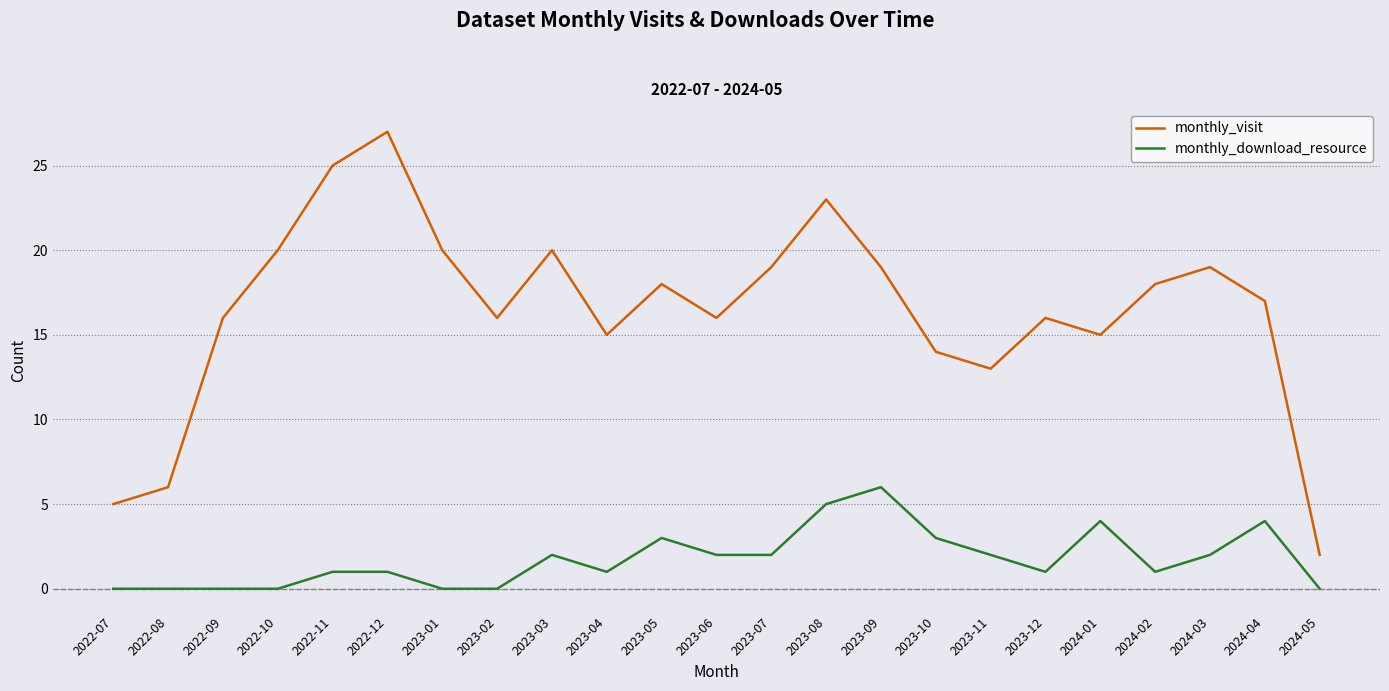

How many lines are shown in the chart?

2